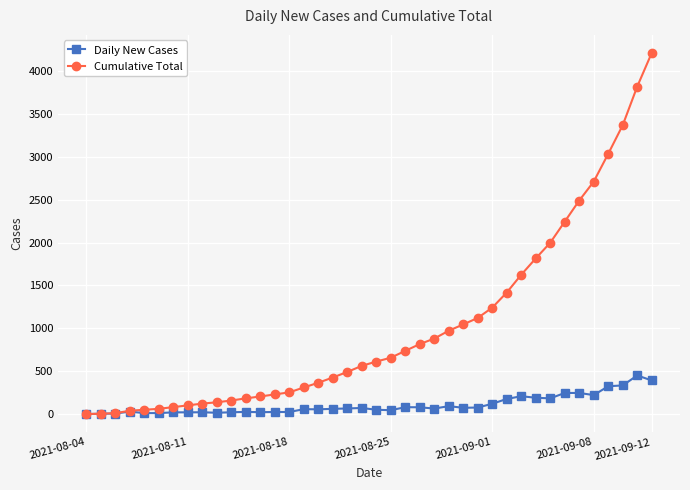

True or false: Daily New Cases has more than 2 interior local peaks.

True